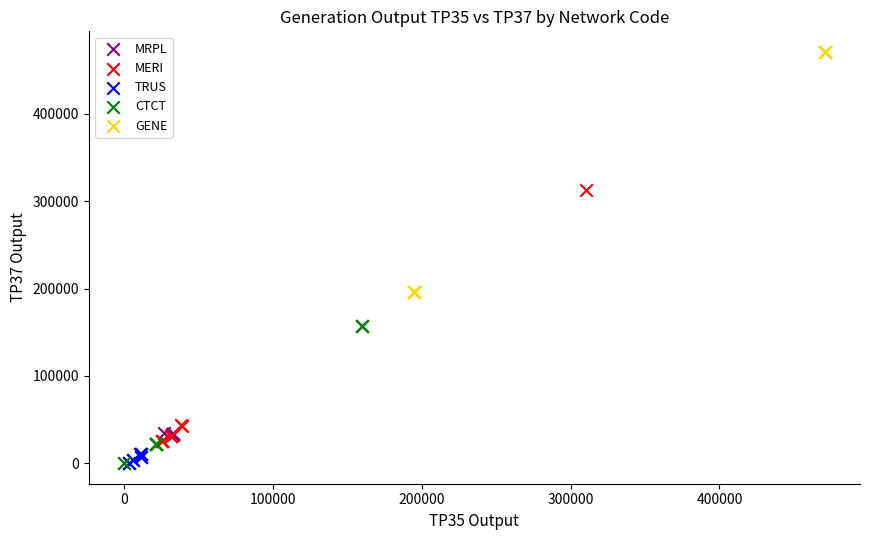

What are all the series names shown in the legend?

MRPL, MERI, TRUS, CTCT, GENE